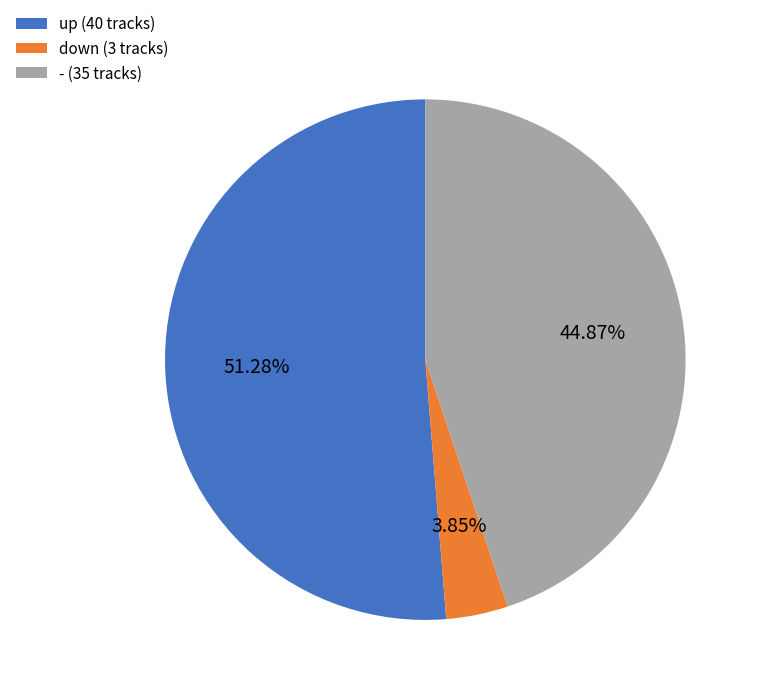

Between - and down, which is larger?

-